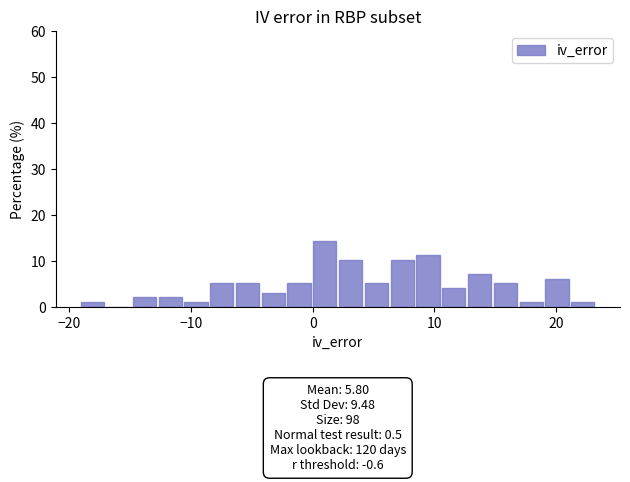

Around what value on the x-axis is the tallest bar? Give the approximate position of its centre, as read against the axis.

1